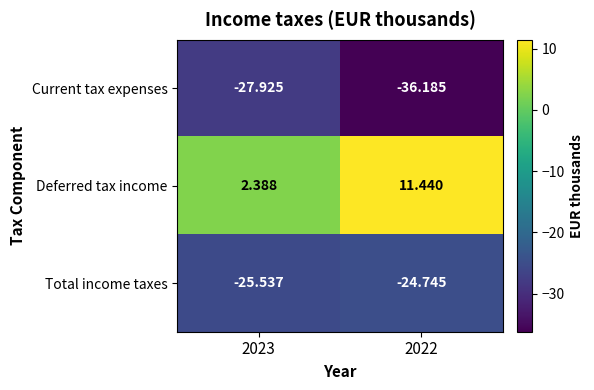

What is the greatest value displayed?

11.4